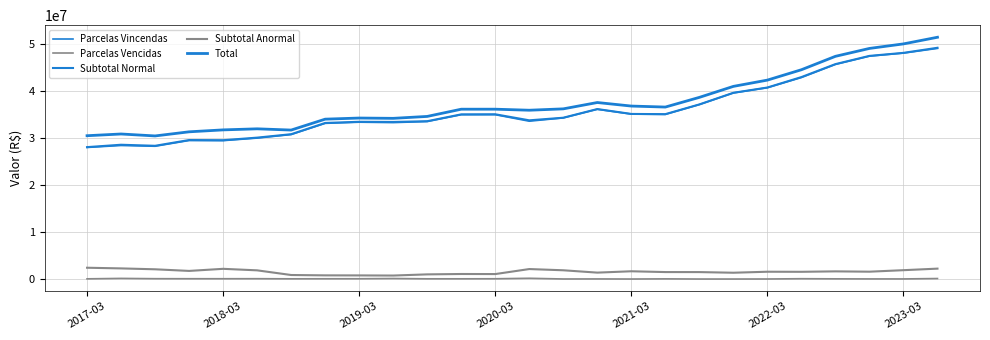

Does the chart display data point markers on the line(s)?

No